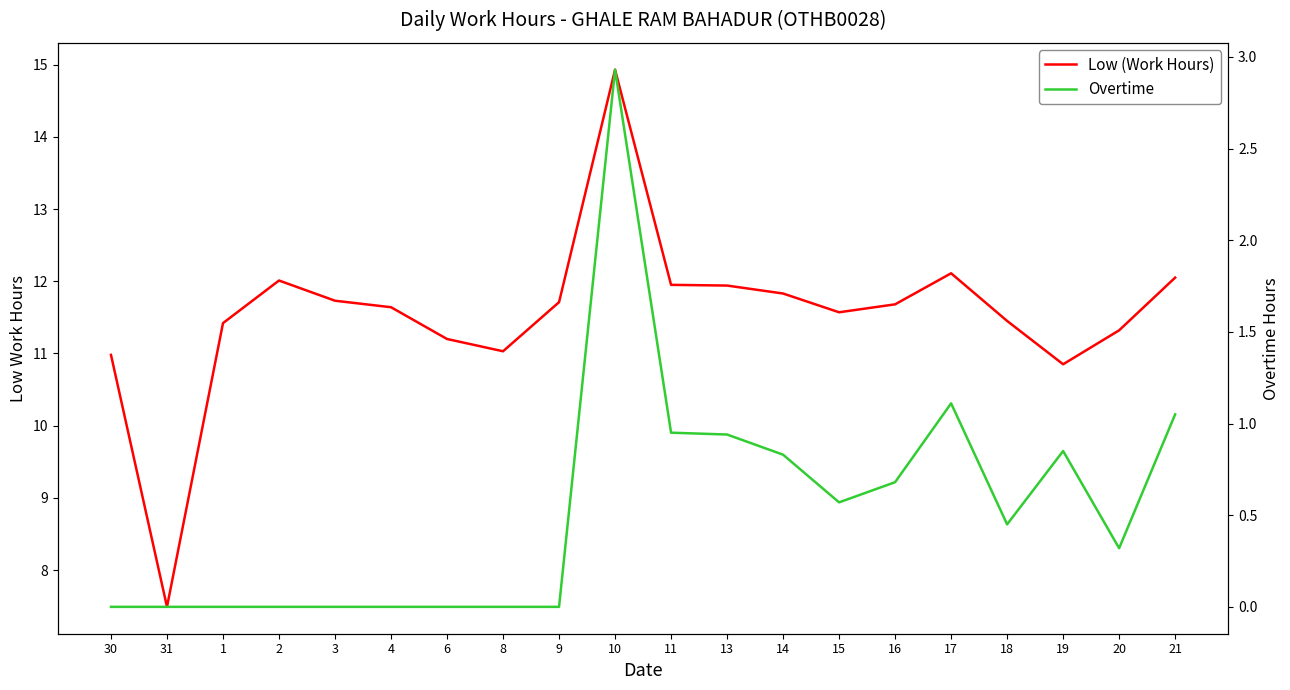

Reading left to right, list all the values displayed in this chart.

Low (Work Hours): 30=11.0	31=7.5	1=11.4	2=12.0	3=11.7	4=11.6	6=11.2	8=11.0	9=11.7	10=14.9	11=11.9	13=11.9	14=11.8	15=11.6	16=11.7	17=12.1	18=11.4	19=10.8	20=11.3	21=12.1
Overtime: 30=0.0	31=0.0	1=0.0	2=0.0	3=0.0	4=0.0	6=0.0	8=0.0	9=0.0	10=2.9	11=0.9	13=0.9	14=0.8	15=0.6	16=0.7	17=1.1	18=0.5	19=0.8	20=0.3	21=1.1